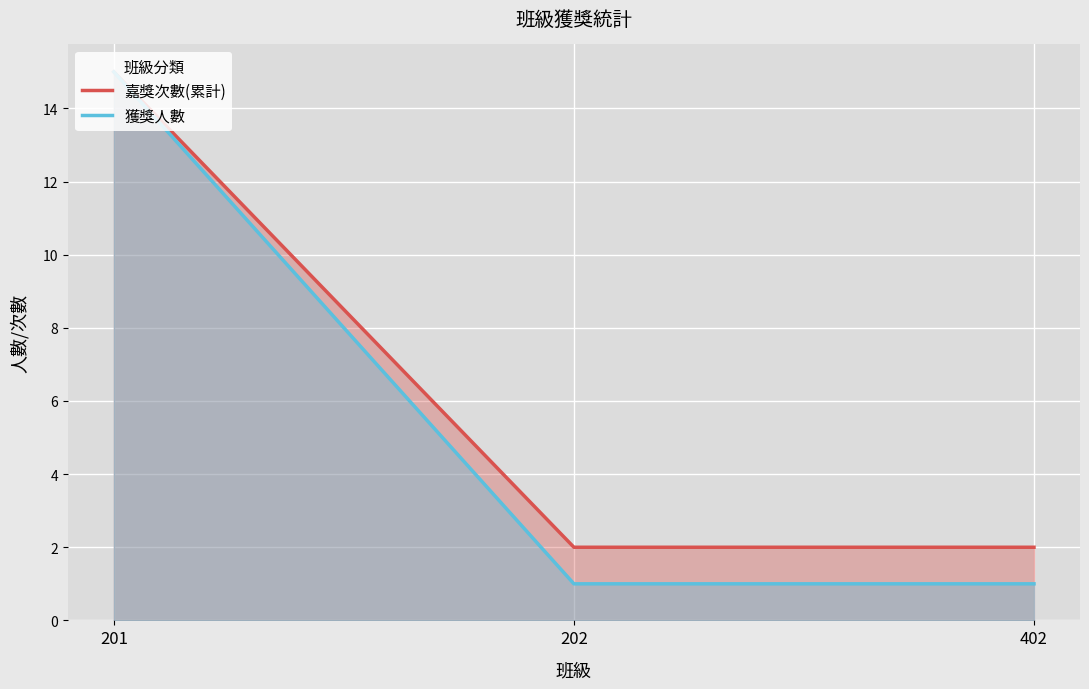

Which series has the largest total across all categories?

嘉獎次數(累計)